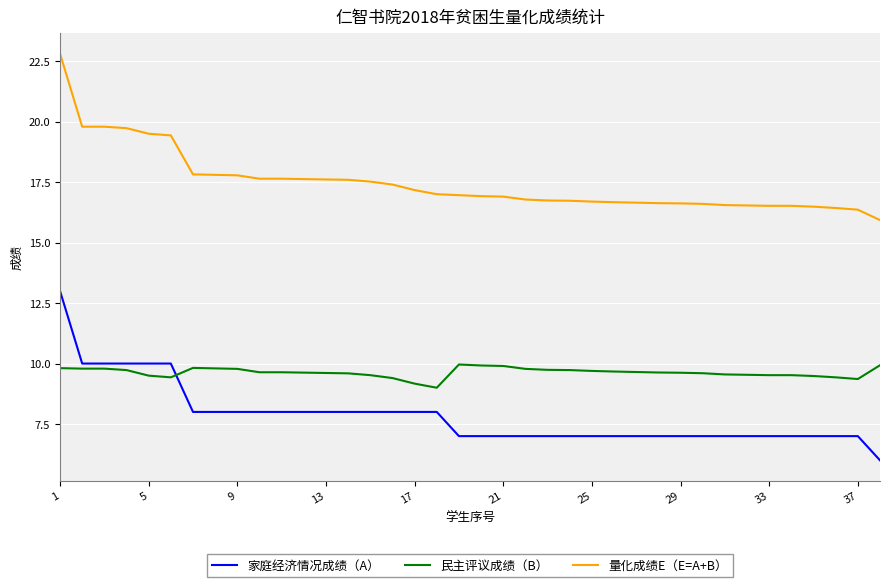

What is the smallest value displayed?

6.0